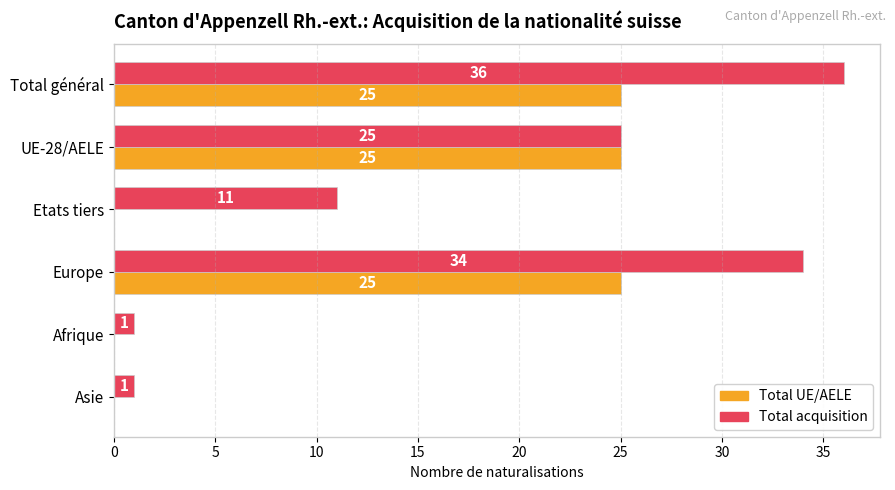

How many Total UE/AELE values are between 0 and 25?

6